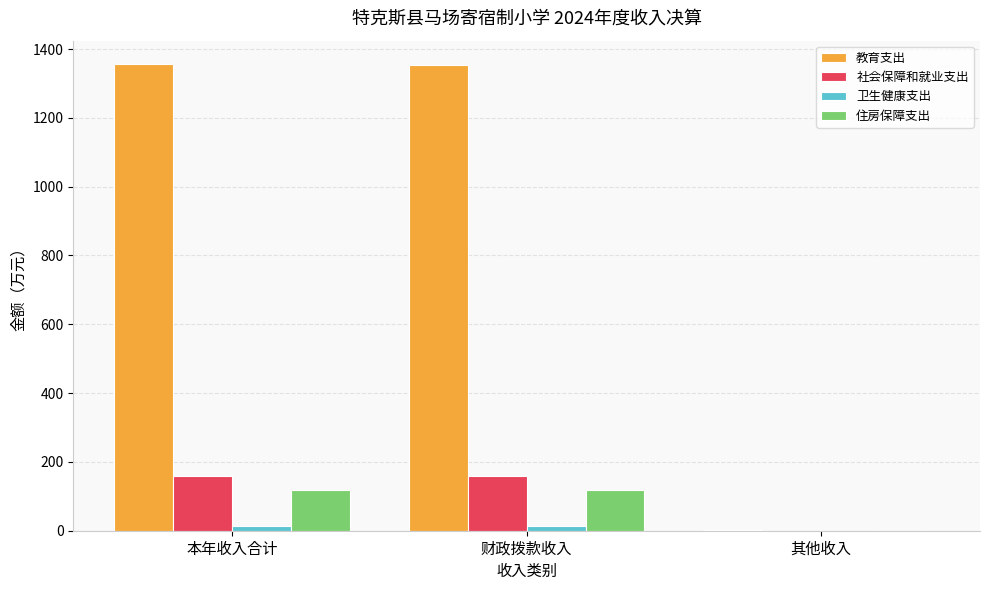

What is the sum of the 卫生健康支出 values at 财政拨款收入 and 本年收入合计?

29.7